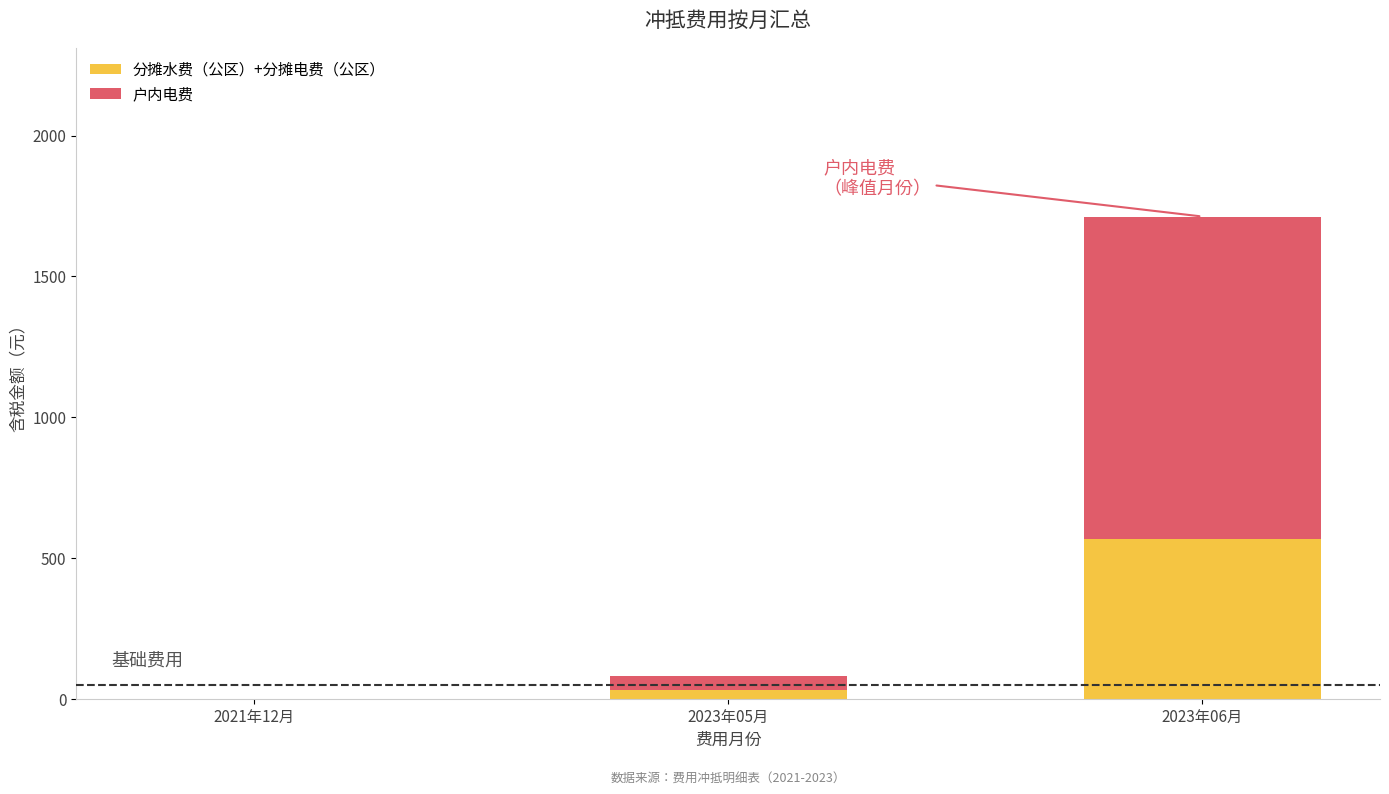

At which label is 分摊水费（公区）+分摊电费（公区） closest to 284?

2023年05月